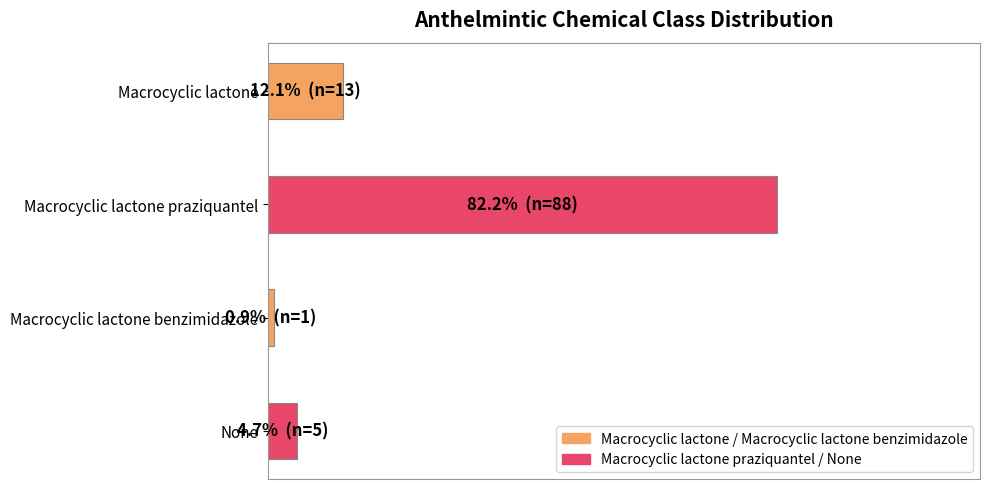

What is the minimum value shown in the chart?

0.9